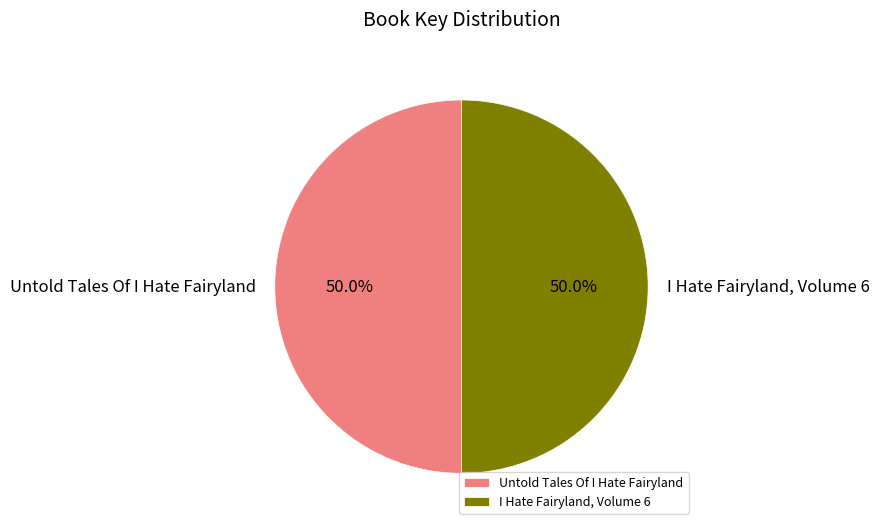

Do I Hate Fairyland, Volume 6 and Untold Tales Of I Hate Fairyland together represent more than half of the pie?

Yes